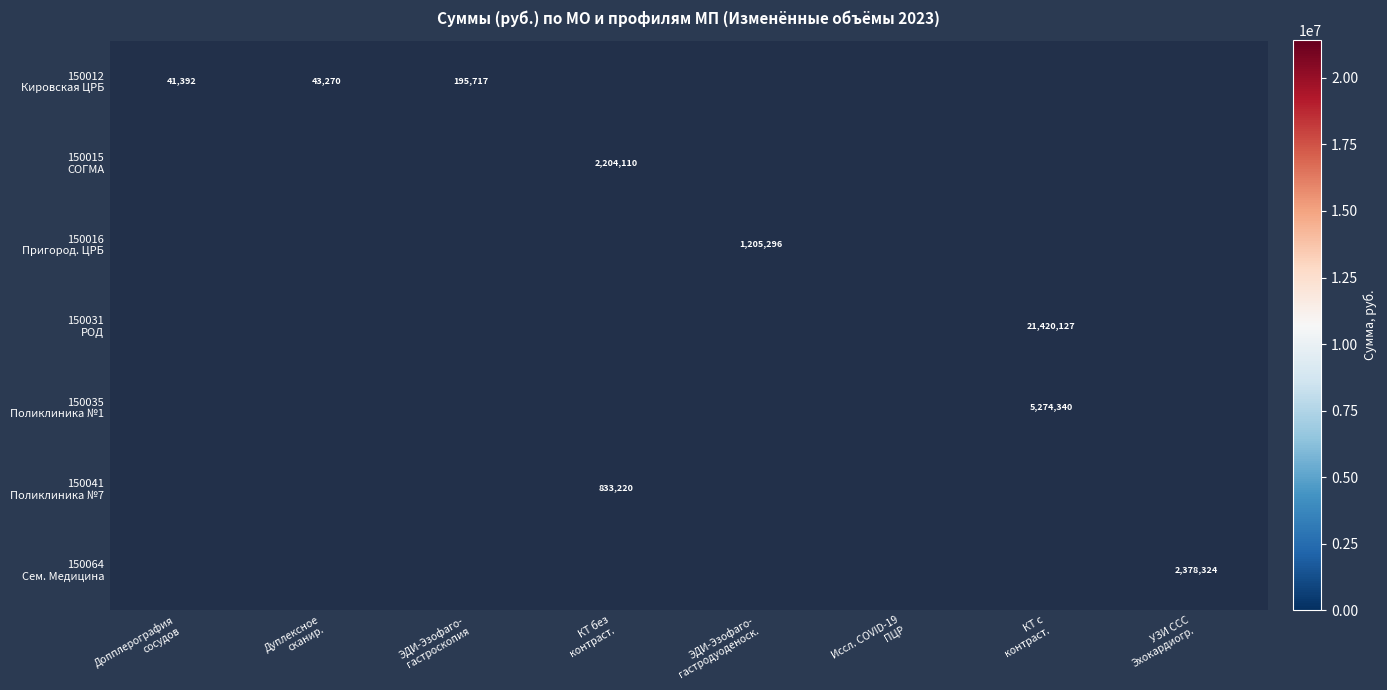

At how many categories does at least one series exceed 7317803?

1